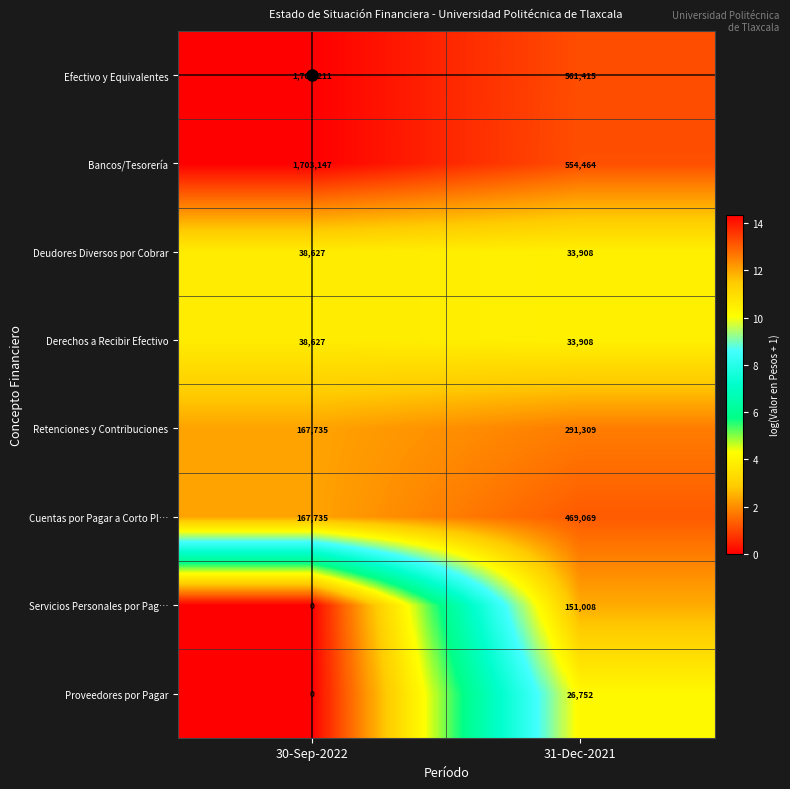

Which series has the largest range (max minus min)?

Bancos/Tesorería